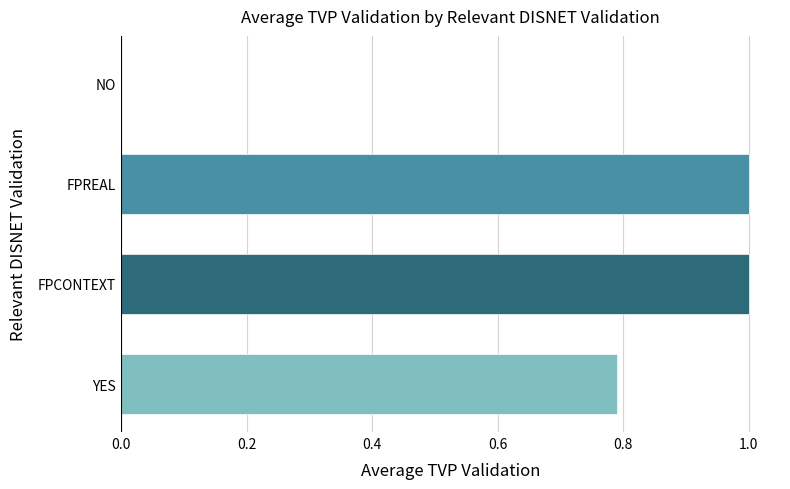

Between YES and NO, which is larger?

YES